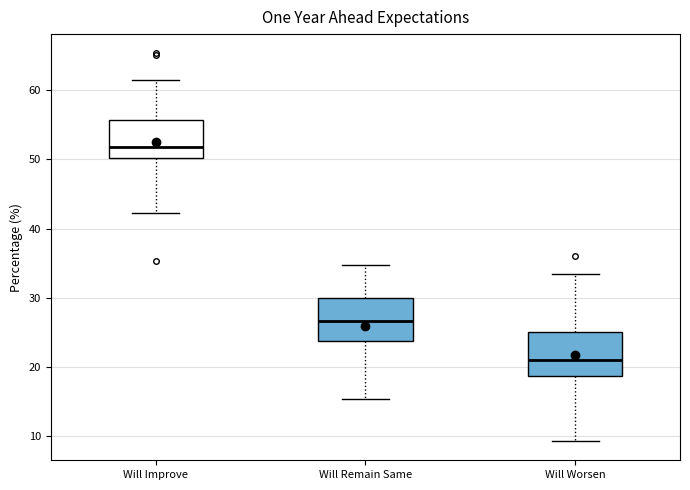

Where does the median line of the box for Will Worsen sit on the y-axis? The values are not printed on the chart, so give them approximately, as read against the axis.

21